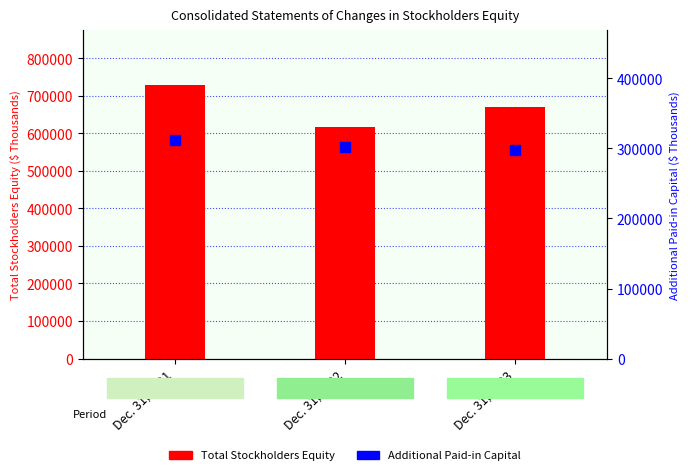

What is the total value across all series at Dec. 31, 2022?

920153